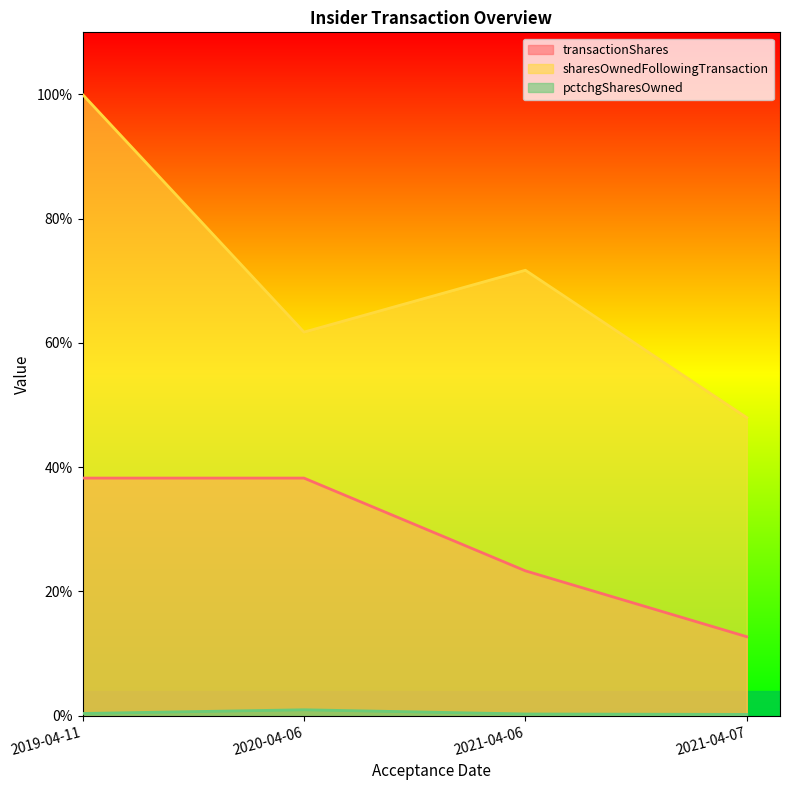

True or false: sharesOwnedFollowingTransaction and transactionShares intersect in this chart.

False